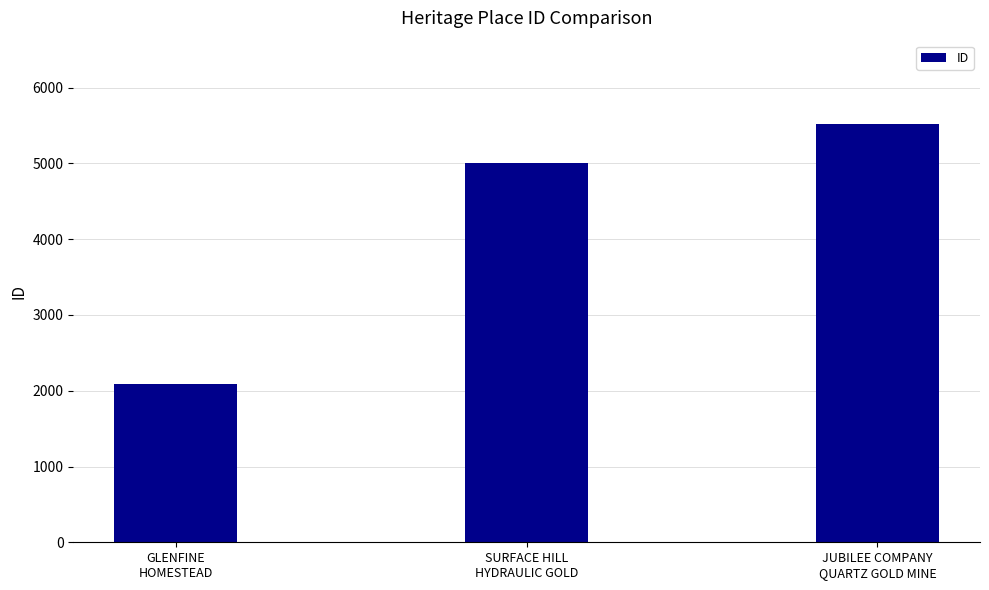

Count the values in the range 2084 to 5517.

3